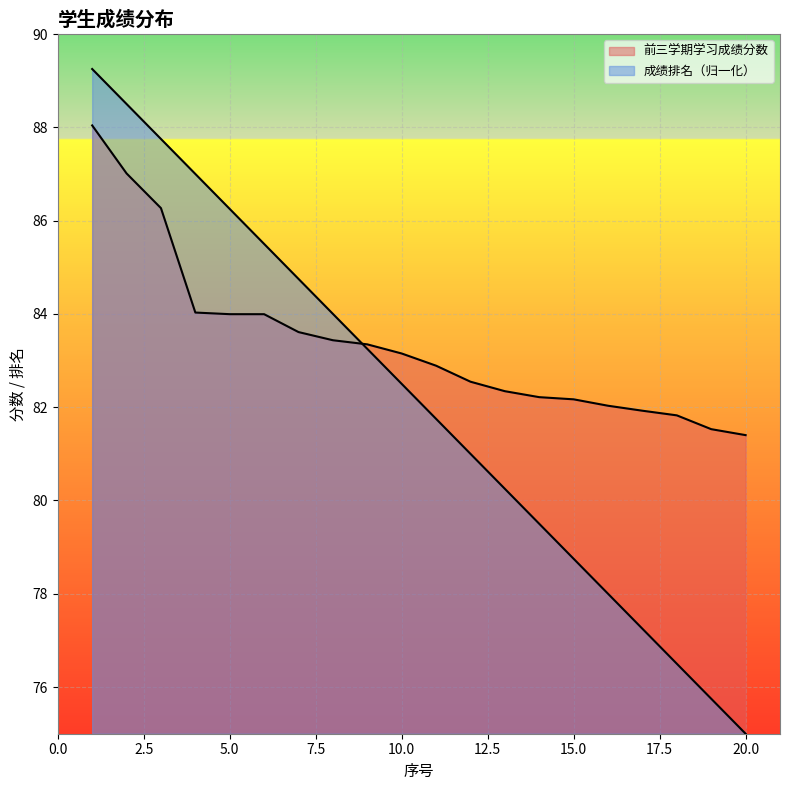

What are all the series names shown in the legend?

前三学期学习成绩分数, 成绩排名